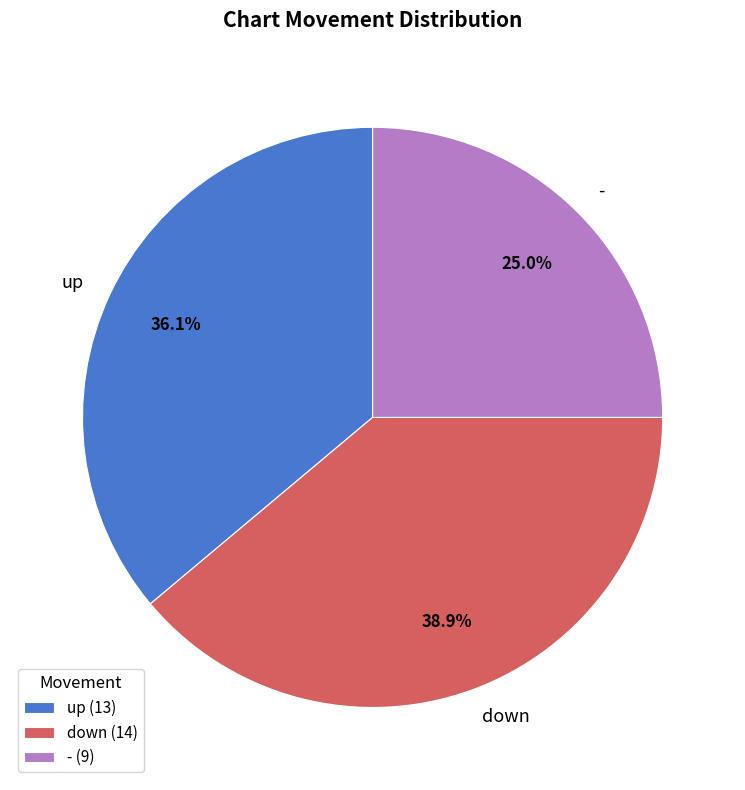

Is there any slice that represents more than half of the pie?

No